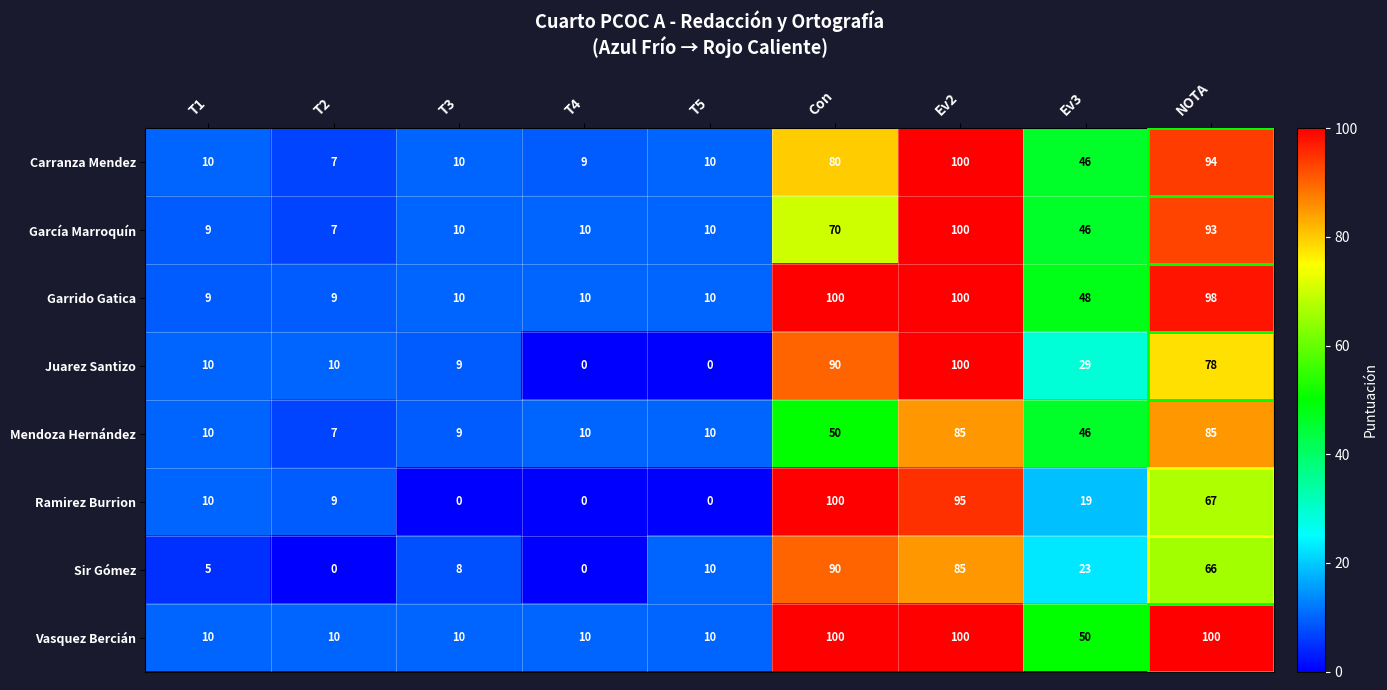

At how many categories does at least one series exceed 8?

9